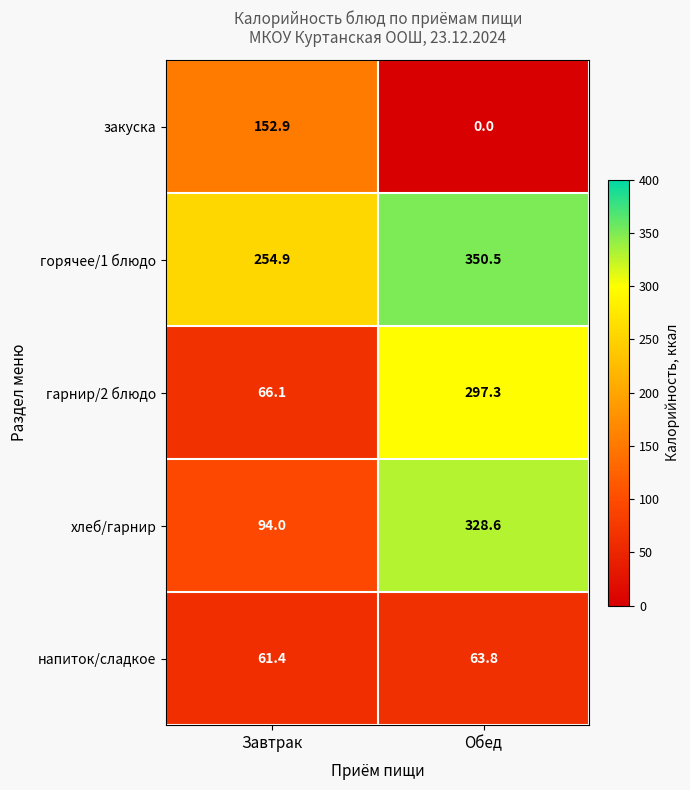

At Обед, list the series in order from largest to smallest.

горячее/1 блюдо, хлеб/гарнир, гарнир/2 блюдо, напиток/сладкое, закуска